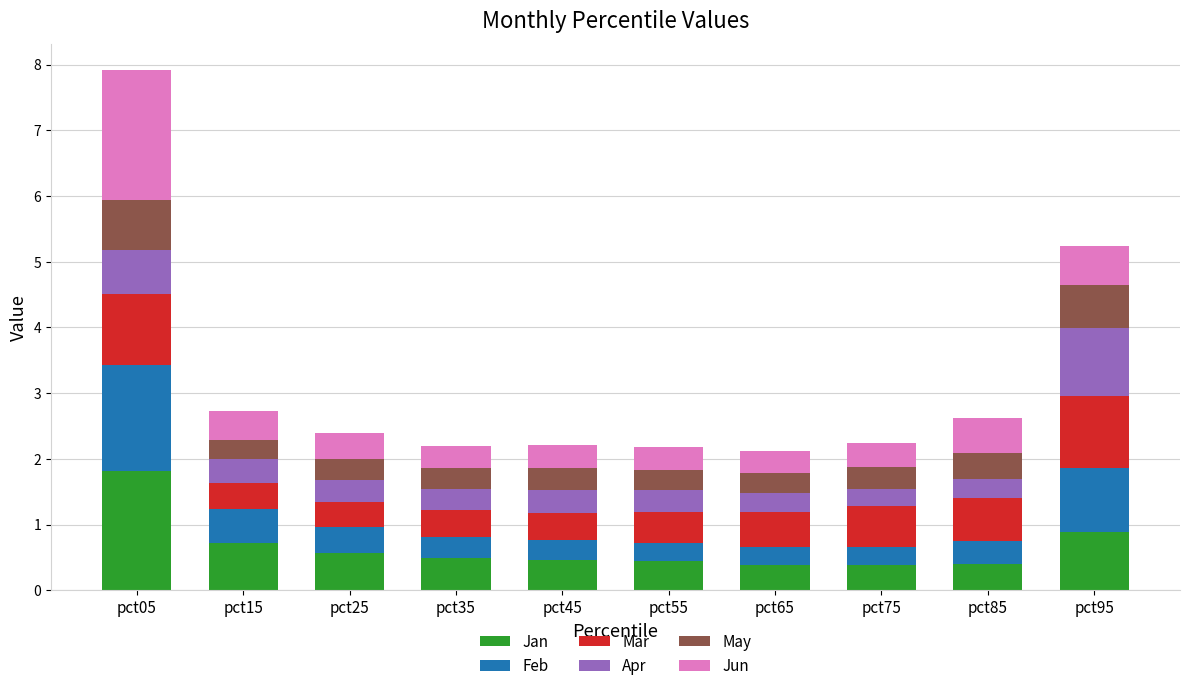

What are all the series names shown in the legend?

Jan, Feb, Mar, Apr, May, Jun